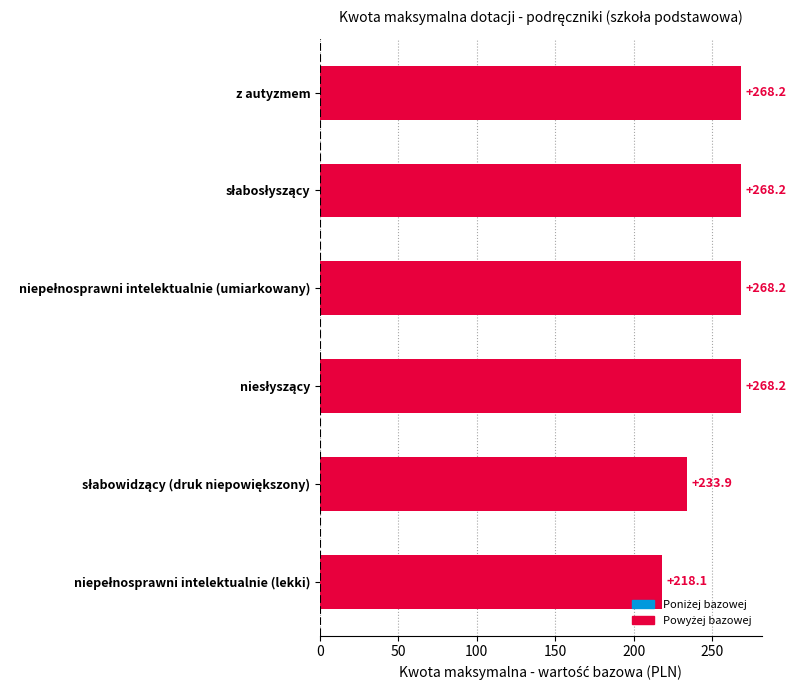

The chart shows a value of 405.1 at z autyzmem. True or false?

False